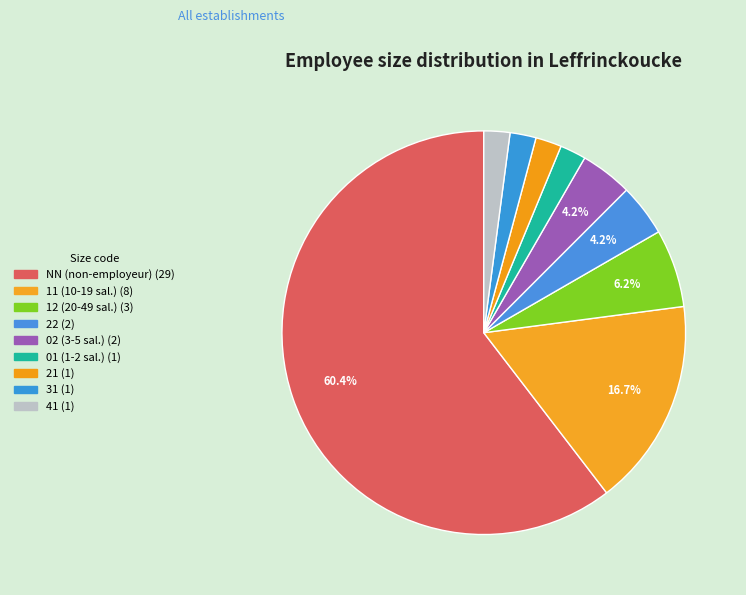

True or false: 01 accounts for 2% of the total.

True